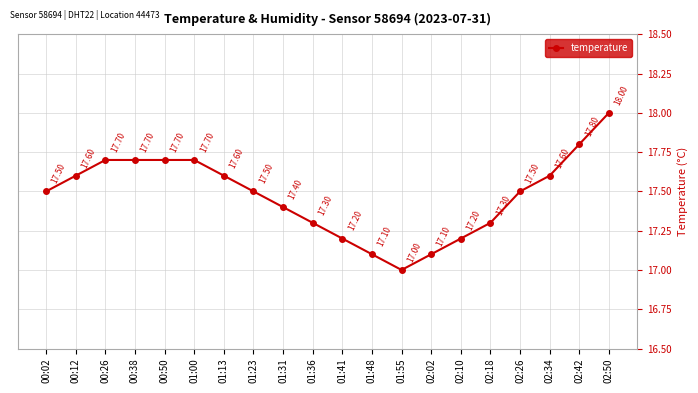

What is the greatest value displayed?

18.0